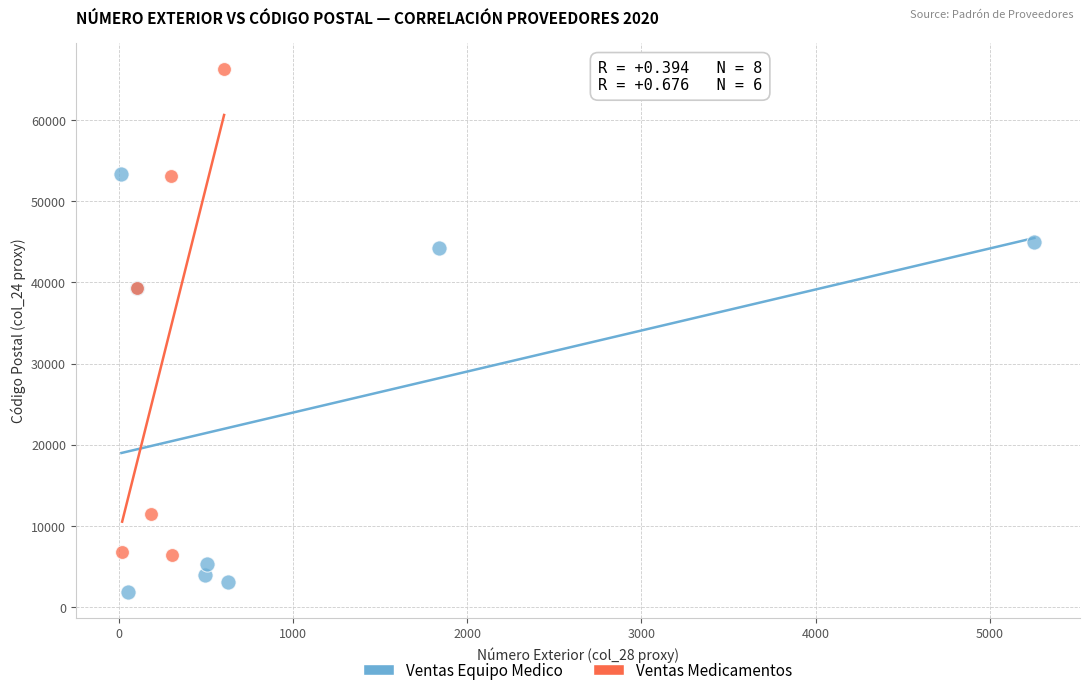

Which series contains the lowest Y value?

Ventas Equipo Medico